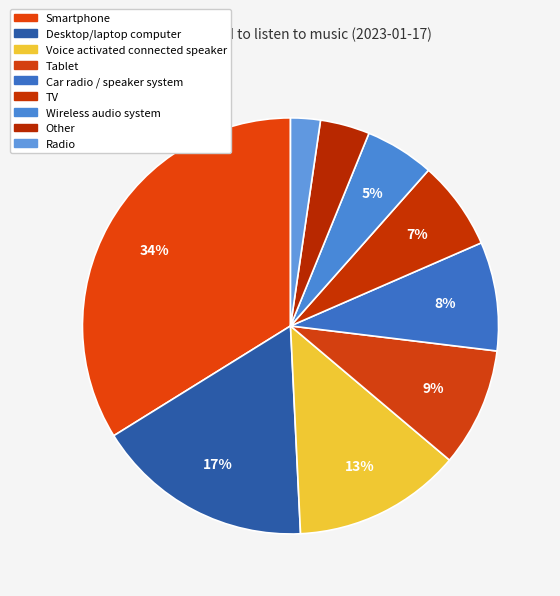

Is it true that Radio is 2% of the pie?

True